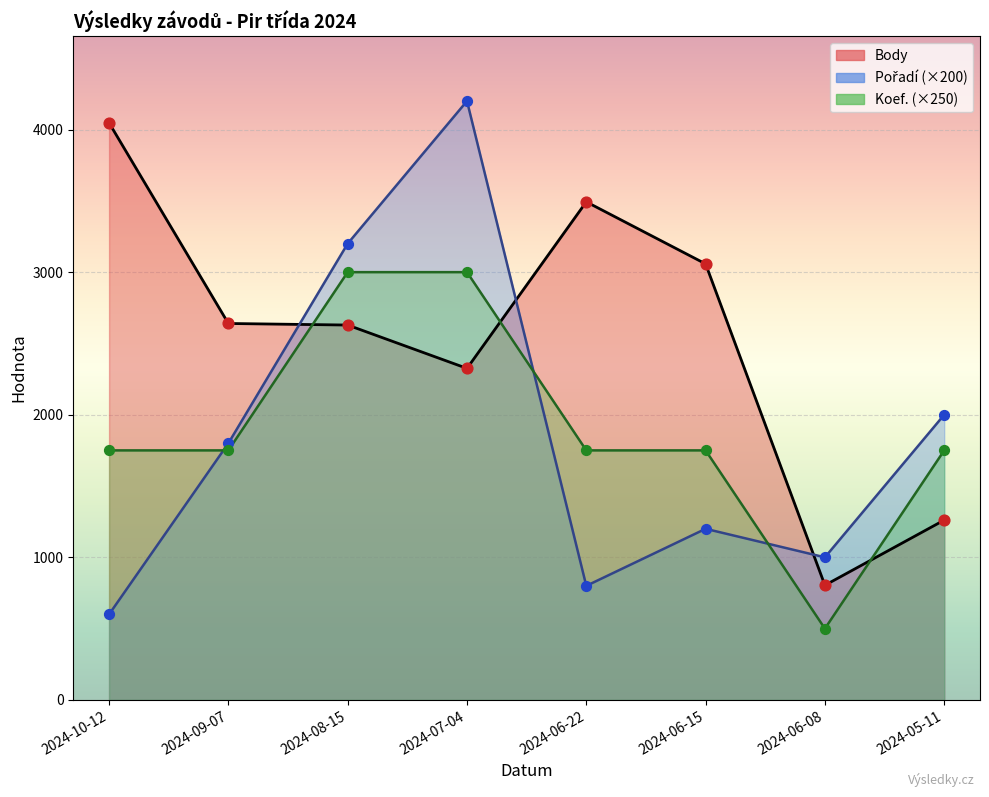

Which series contains the highest Y value?

Pořadí